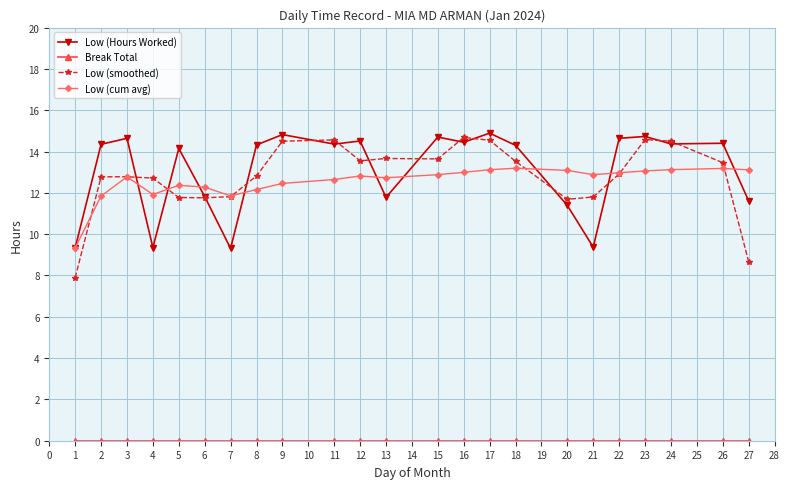

What is the maximum value for Low (smoothed)?

14.7